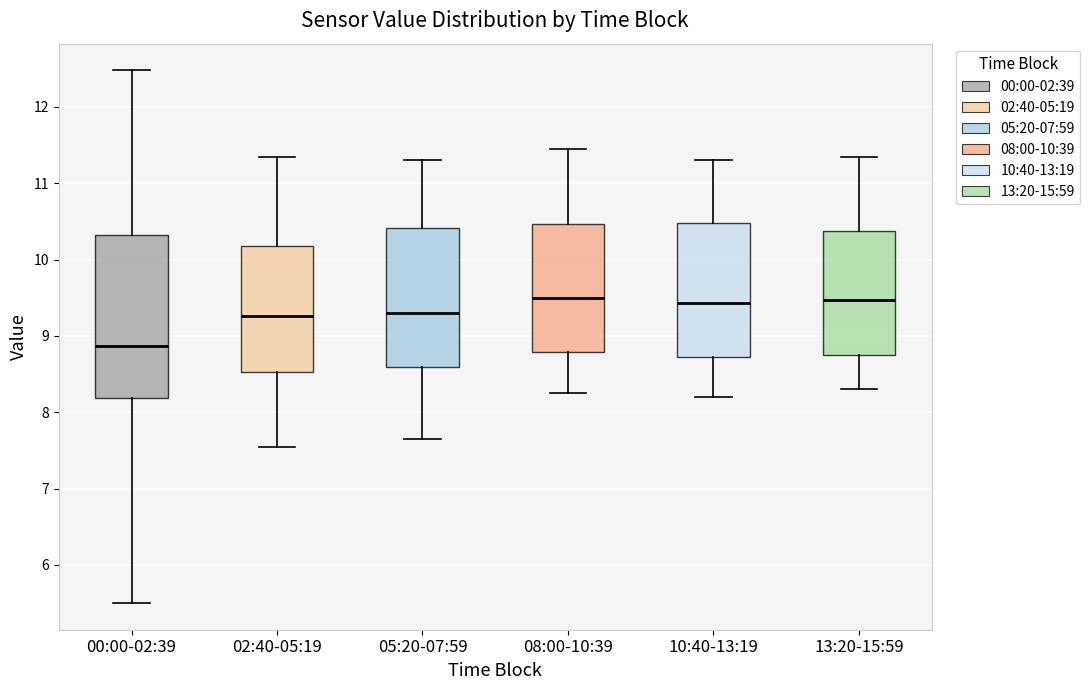

Where is the lower edge of the box for 08:00-10:39 on the y-axis? The values are not printed on the chart, so give them approximately, as read against the axis.

8.8